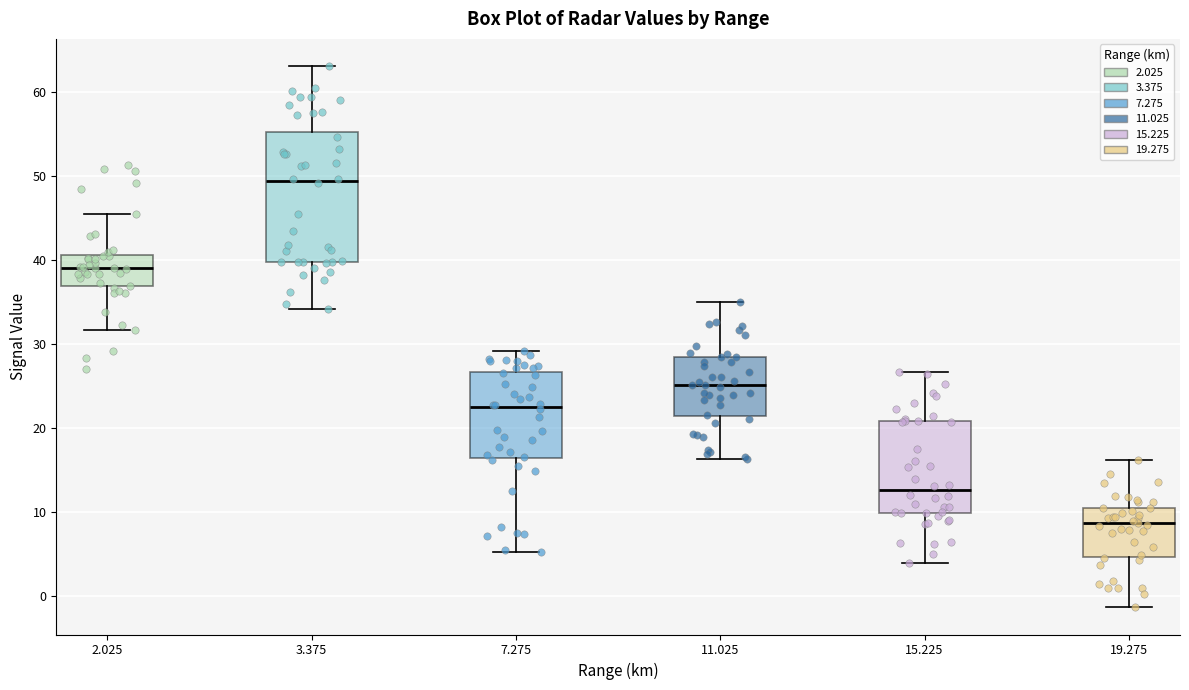

Comparing the boxes themselves (not the whiskers), which one is the tallest?

3.375